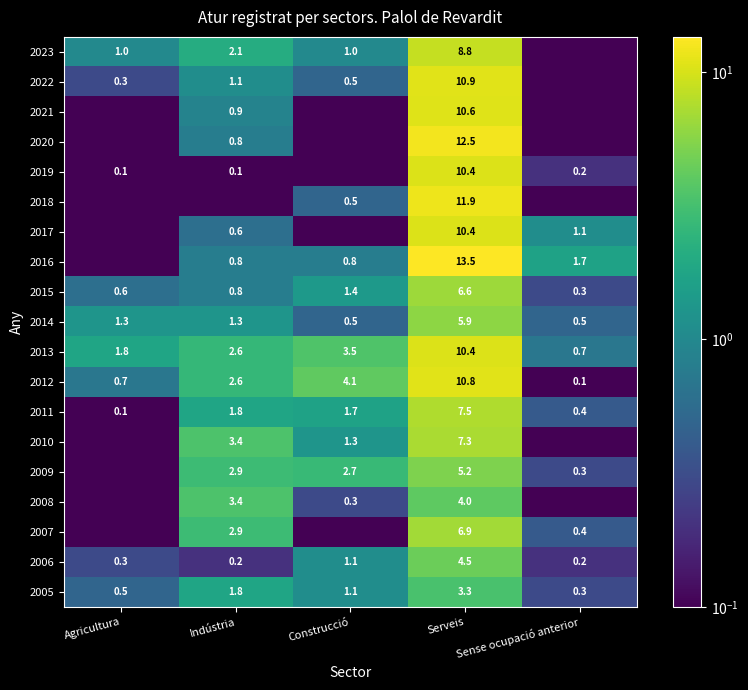

Is the value of 2018 at Serveis greater than the value of 2013 at Agricultura?

Yes